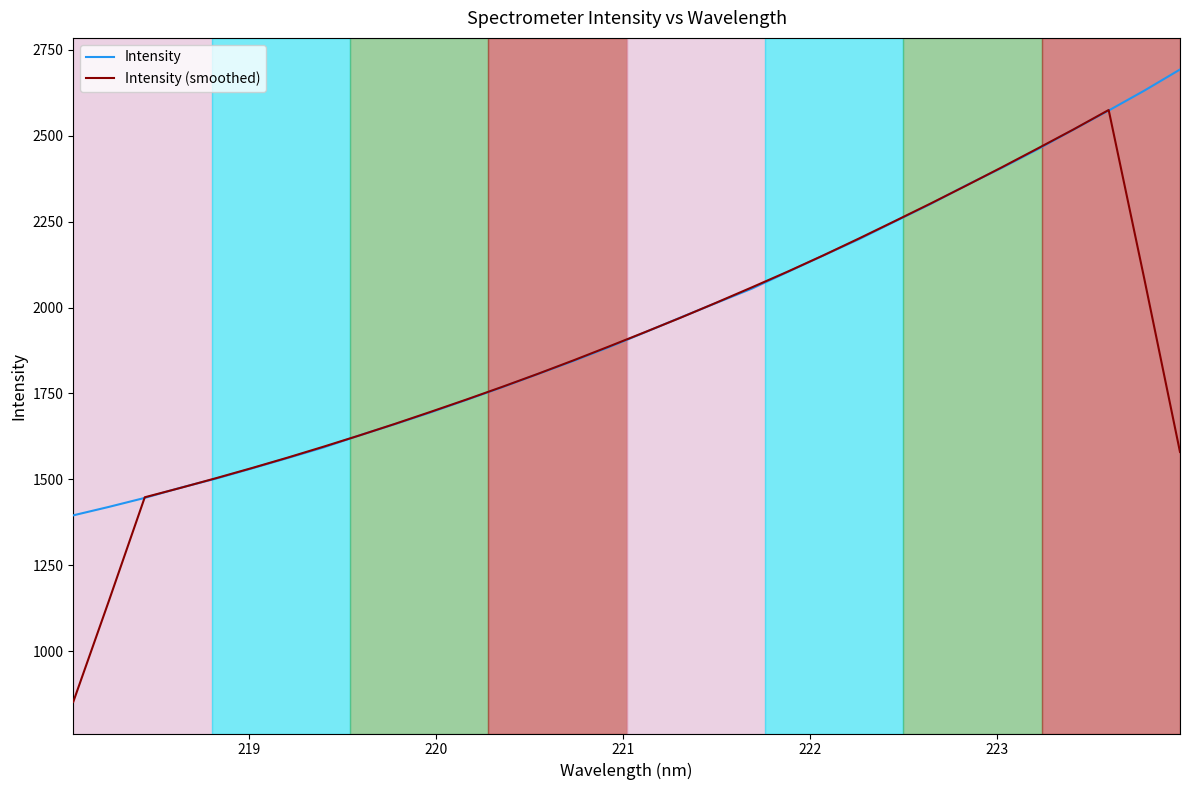

What is the greatest value displayed?

2693.0